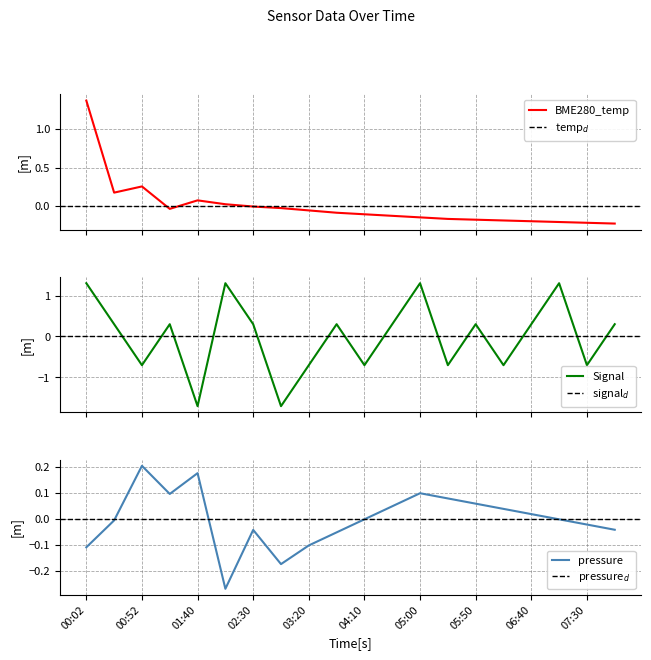

What is the lowest value of the Signal series?

-1.7